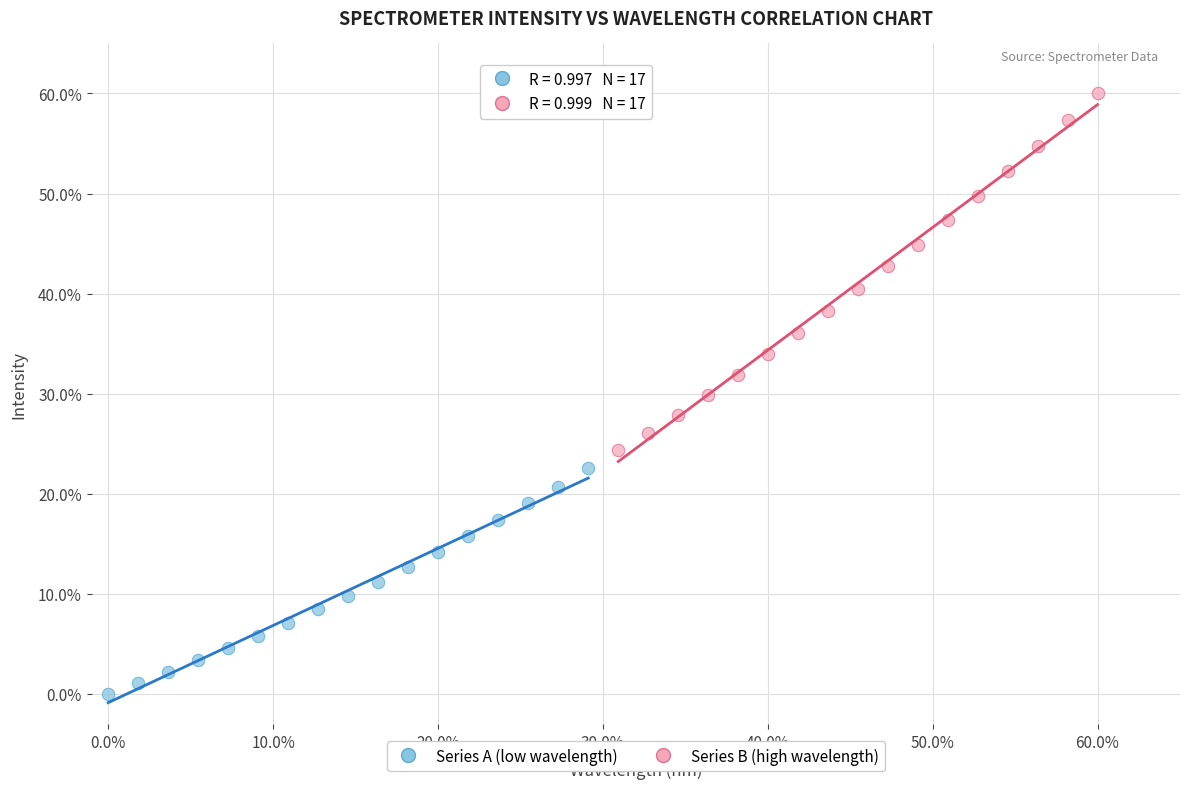

What are all the series names shown in the legend?

Series A (low wavelength), Series B (high wavelength)